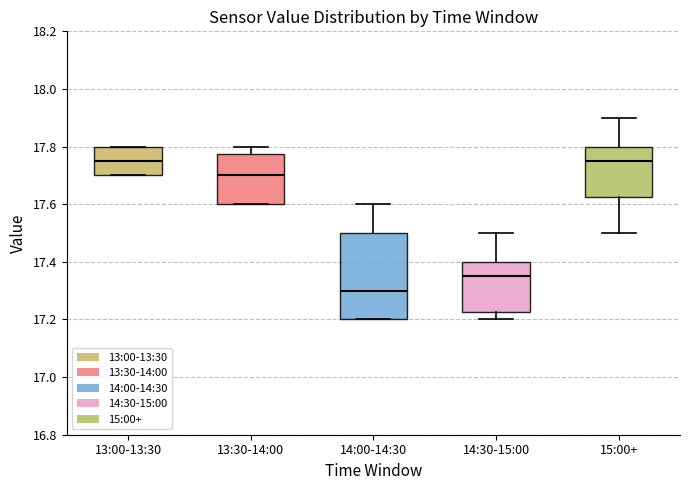

Reading left to right, read every box against the y-axis: the position of its median line, the range the box covers, and the ends of its whiskers. The values are not printed on the chart, so give them approximately, as read against the axis.

13:00-13:30: median 17.76, box 17.70 to 17.80, whiskers 17.70 to 17.80
13:30-14:00: median 17.70, box 17.60 to 17.78, whiskers 17.60 to 17.80
14:00-14:30: median 17.30, box 17.20 to 17.50, whiskers 17.20 to 17.60
14:30-15:00: median 17.36, box 17.22 to 17.40, whiskers 17.20 to 17.50
15:00+: median 17.76, box 17.62 to 17.80, whiskers 17.50 to 17.90